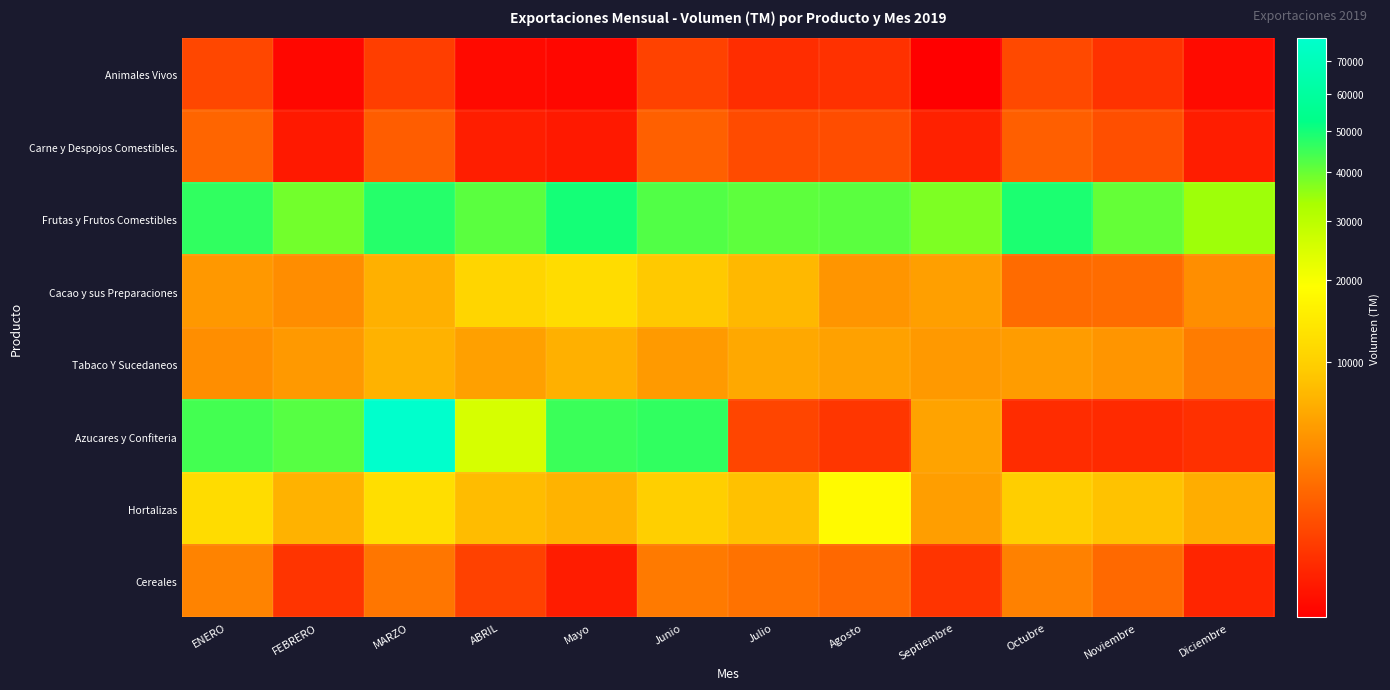

Between Mayo and FEBRERO, which is larger?

Mayo